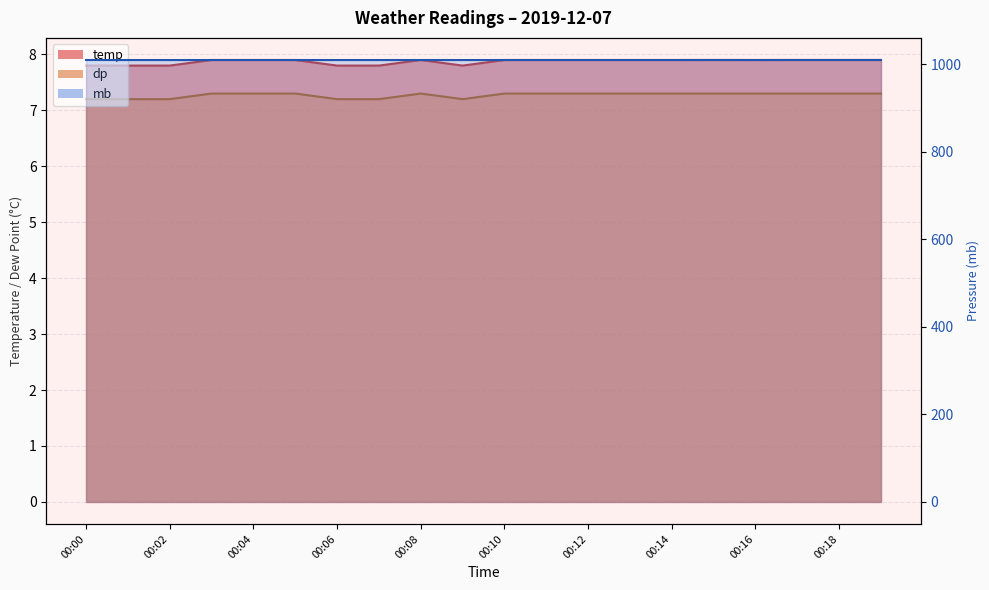

True or false: mb has more than 1 points higher than both neighbors.

False